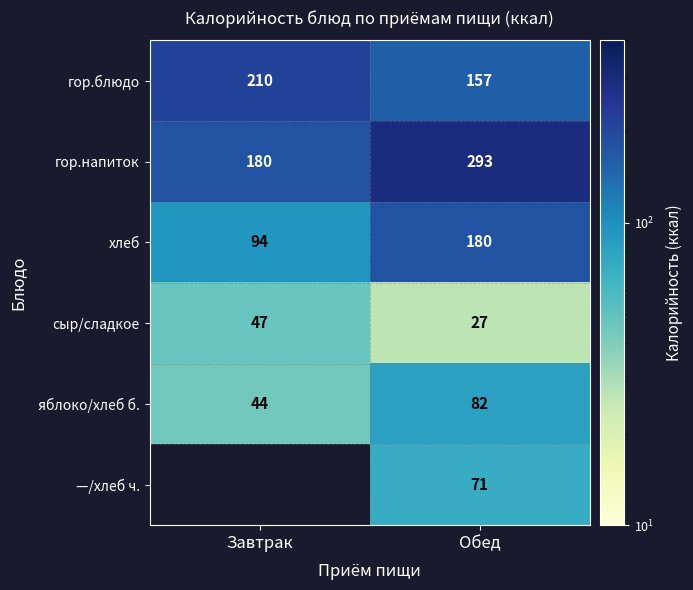

What is the minimum value shown in the chart?

27.0